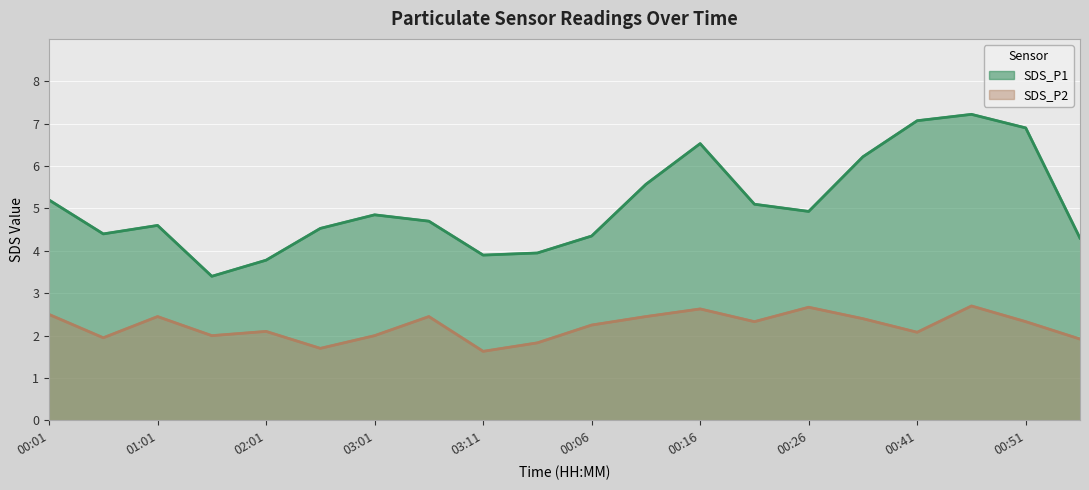

Reading right to left, list all the values displayed in this chart.

SDS_P1: 00:56=4.3	00:51=6.9	00:46=7.2	00:41=7.1	00:36=6.2	00:26=4.9	00:21=5.1	00:16=6.5	00:11=5.6	00:06=4.3	03:16=4.0	03:11=3.9	03:06=4.7	03:01=4.8	02:31=4.5	02:01=3.8	01:31=3.4	01:01=4.6	00:31=4.4	00:01=5.2
SDS_P2: 00:56=1.9	00:51=2.3	00:46=2.7	00:41=2.1	00:36=2.4	00:26=2.7	00:21=2.3	00:16=2.6	00:11=2.5	00:06=2.2	03:16=1.8	03:11=1.6	03:06=2.5	03:01=2.0	02:31=1.7	02:01=2.1	01:31=2.0	01:01=2.5	00:31=1.9	00:01=2.5